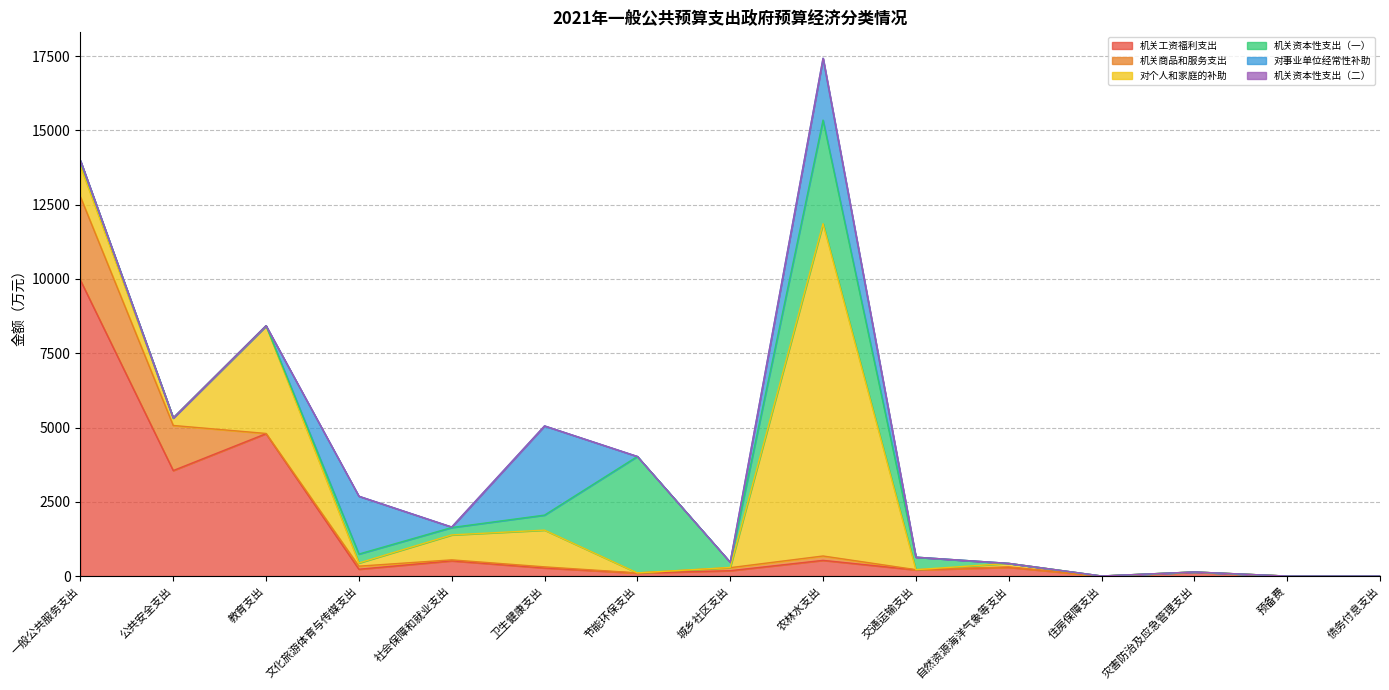

What is the label of the 11th point from the right?

社会保障和就业支出